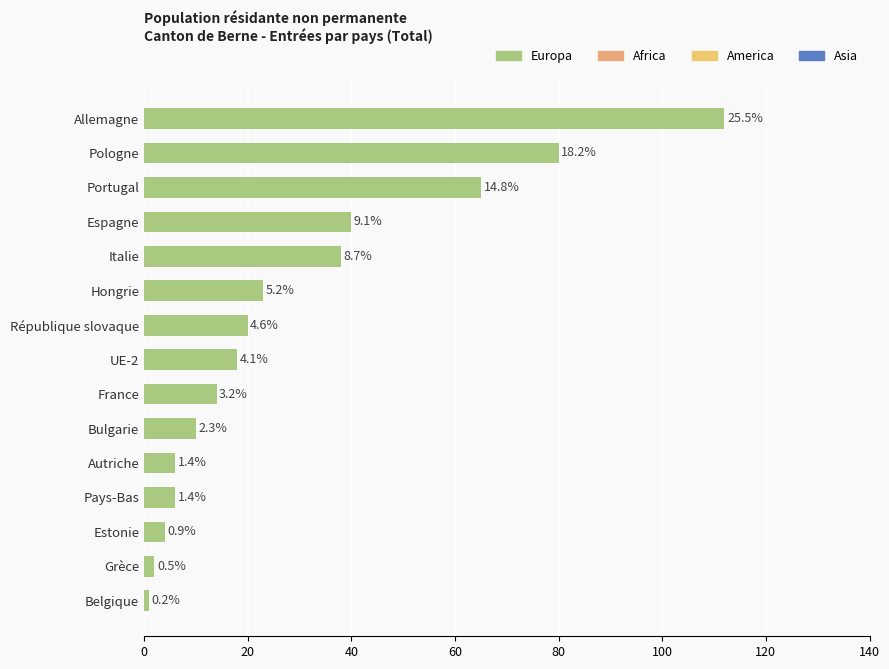

Are the bars horizontal?

Yes